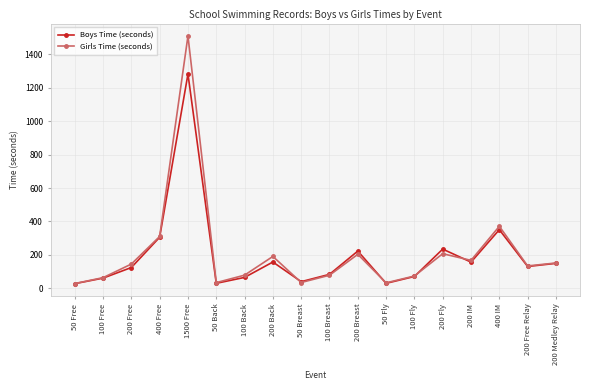

True or false: Girls Time (seconds) has a value of 203.5 at 200 Breast.

True